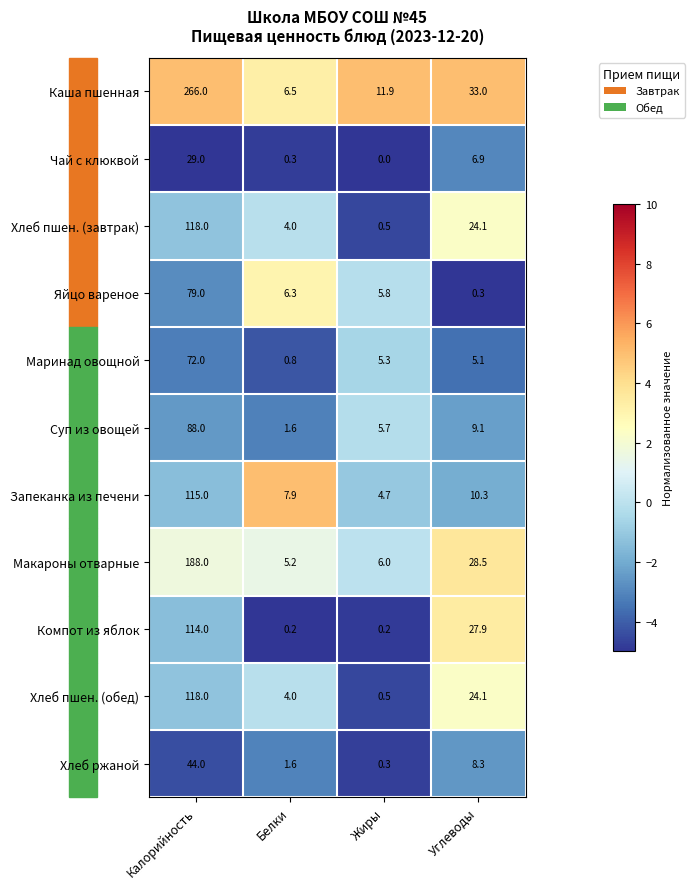

Which series has the largest total across all categories?

Каша пшенная